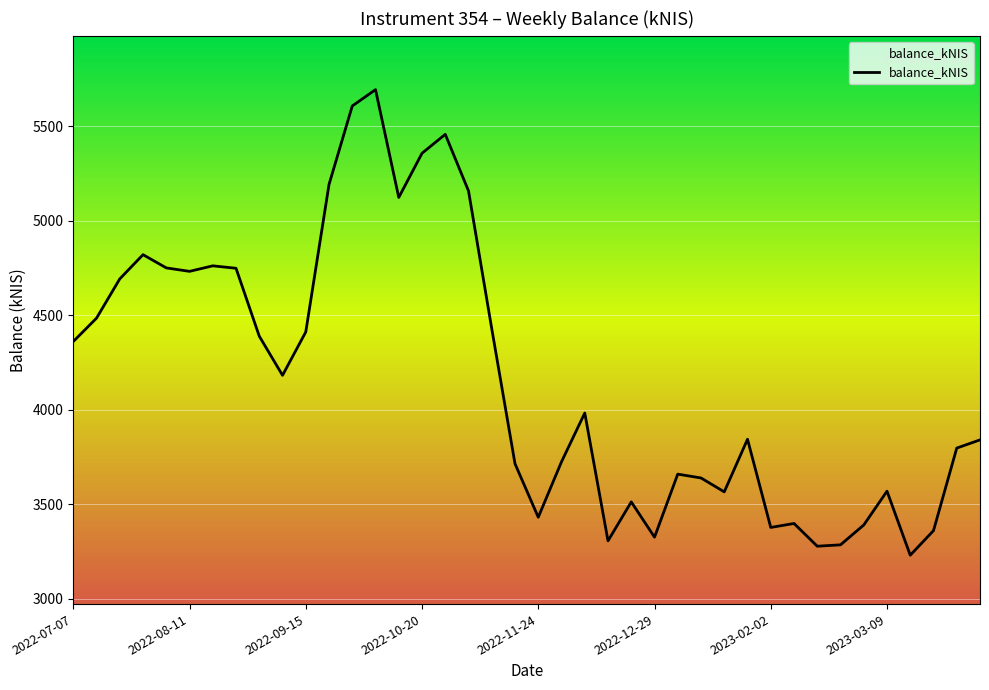

What is the minimum value shown in the chart?

3231.5